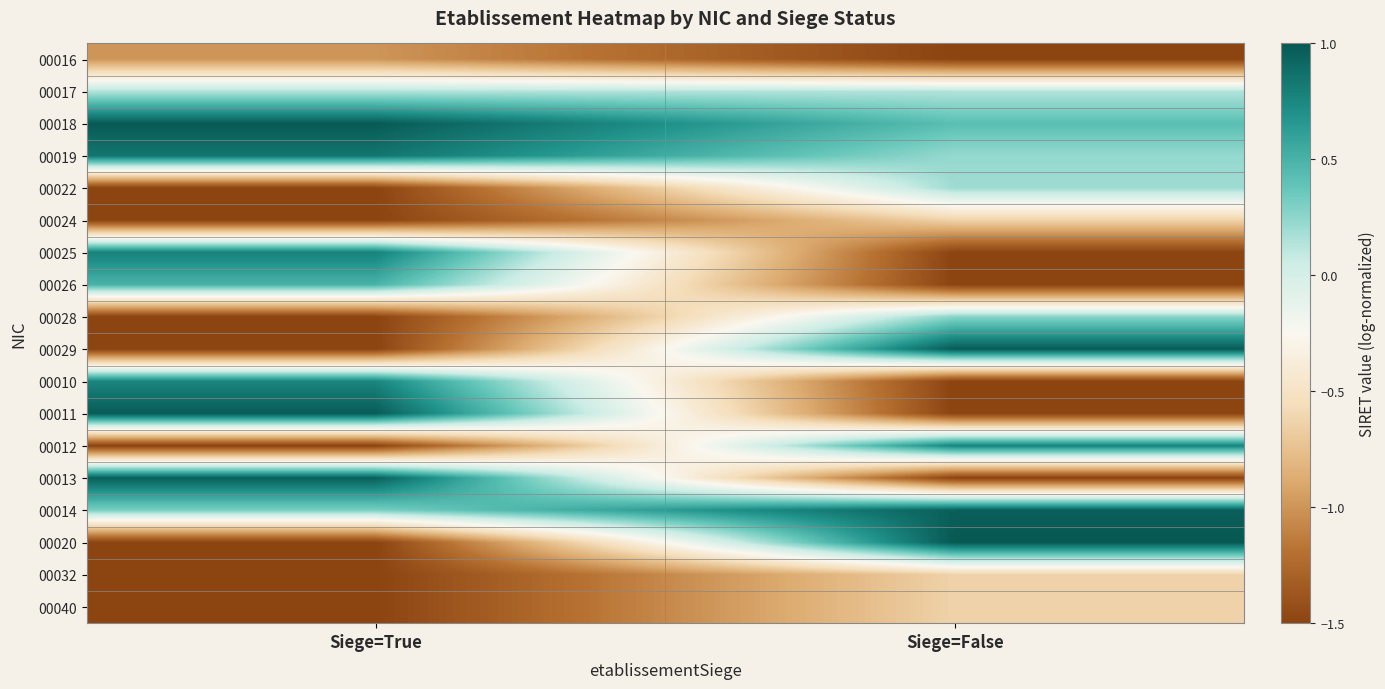

Reading left to right, list all the values displayed in this chart.

00016: Siege=True=-1.0	Siege=False=-1.5
00017: Siege=True=0.1	Siege=False=0.1
00018: Siege=True=1.0	Siege=False=0.4
00019: Siege=True=0.8	Siege=False=0.2
00022: Siege=True=-1.5	Siege=False=0.2
00024: Siege=True=-1.5	Siege=False=-0.6
00025: Siege=True=0.8	Siege=False=-1.5
00026: Siege=True=0.5	Siege=False=-1.5
00028: Siege=True=-1.5	Siege=False=0.3
00029: Siege=True=-1.5	Siege=False=1.0
00010: Siege=True=0.8	Siege=False=-1.5
00011: Siege=True=1.0	Siege=False=-1.5
00012: Siege=True=-1.5	Siege=False=0.8
00013: Siege=True=1.0	Siege=False=-1.5
00014: Siege=True=0.3	Siege=False=1.0
00020: Siege=True=-1.5	Siege=False=1.0
00032: Siege=True=-1.5	Siege=False=-0.6
00040: Siege=True=-1.5	Siege=False=-0.6